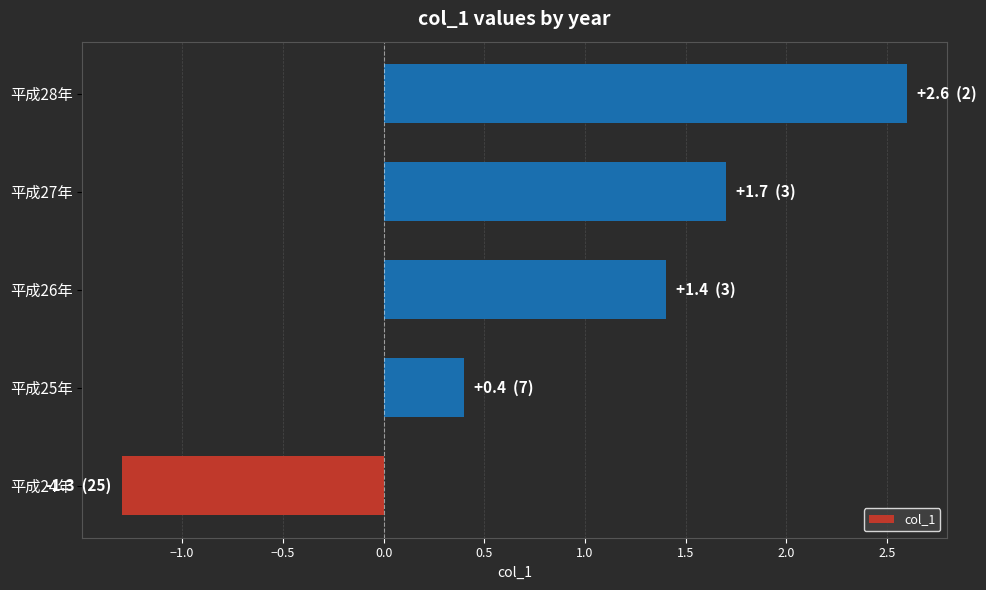

Is it true that the value at 平成28年 is 2.6?

True